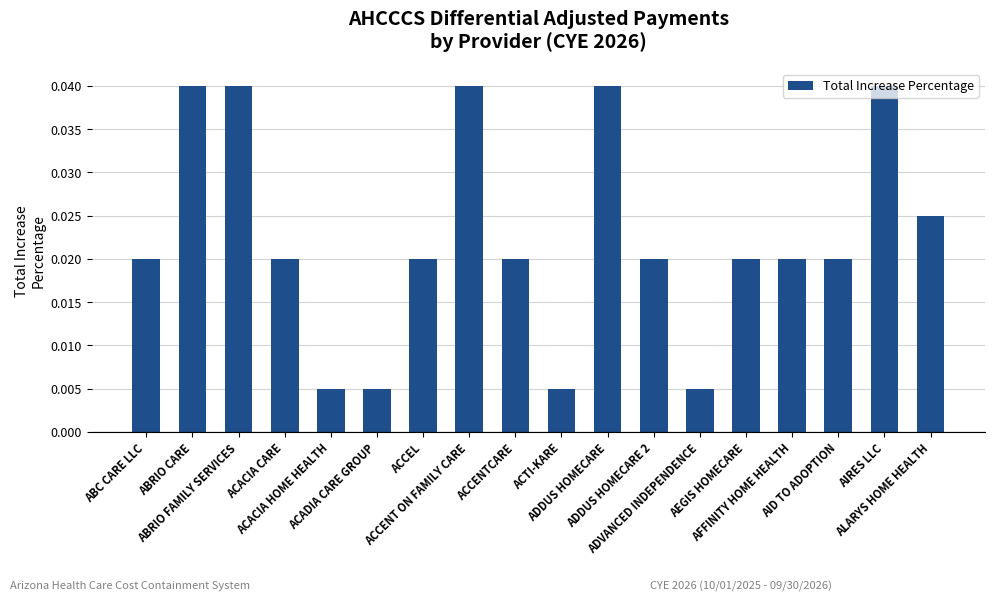

Count the values in the range 0 to 1.

18